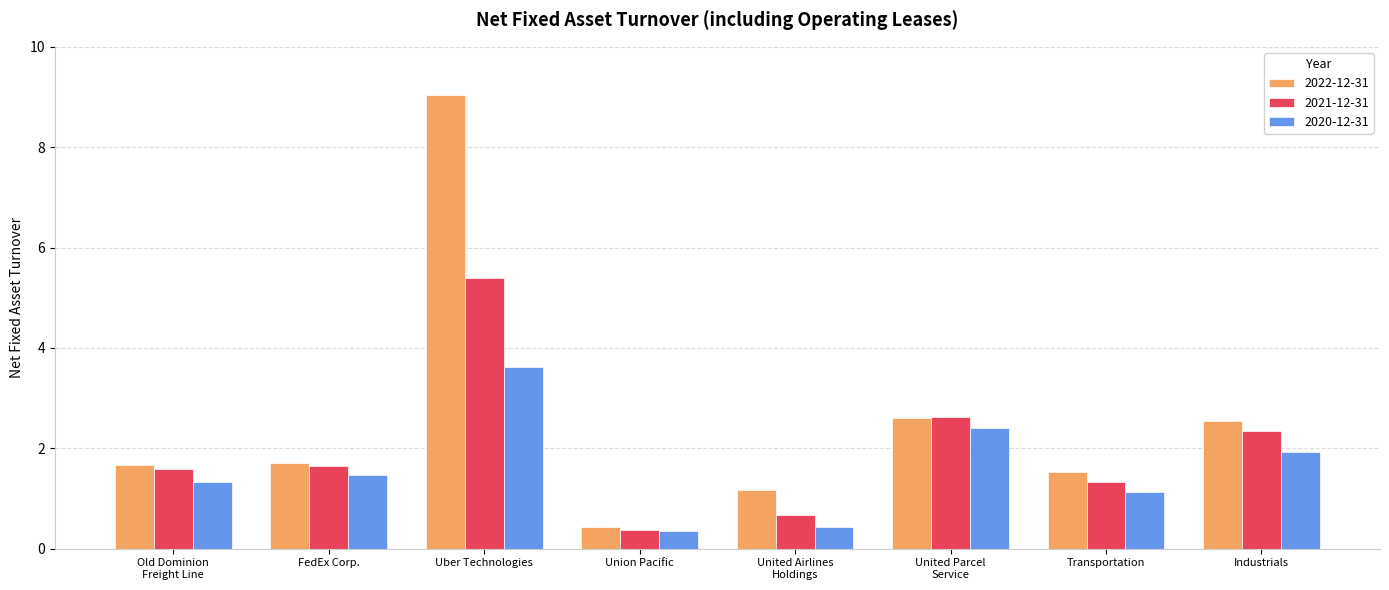

What is the difference between the second highest and second lowest values in the 2020-12-31 series?

2.0